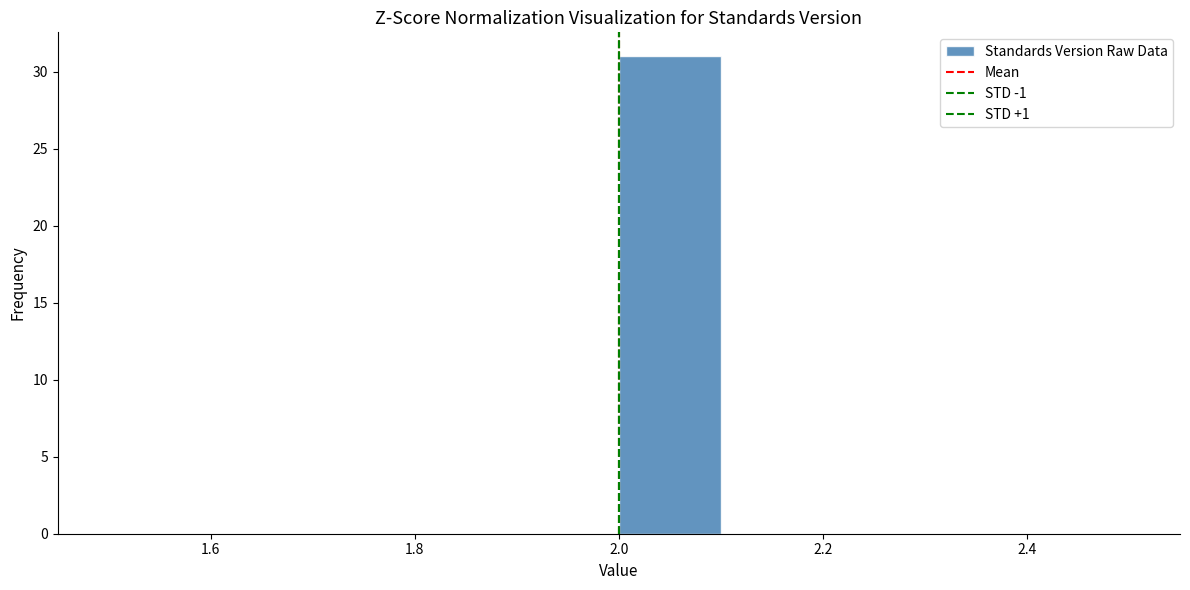

Reading left to right, transcribe this chart: for each bar, give the range it covers on the x-axis and its height. The values are not printed on the chart, so give them approximately, as read against the axis.

1.5 to 1.6: 0
1.6 to 1.7: 0
1.7 to 1.8: 0
1.8 to 1.9: 0
1.9 to 2.0: 0
2.0 to 2.1: 31
2.1 to 2.2: 0
2.2 to 2.3: 0
2.3 to 2.4: 0
2.4 to 2.5: 0